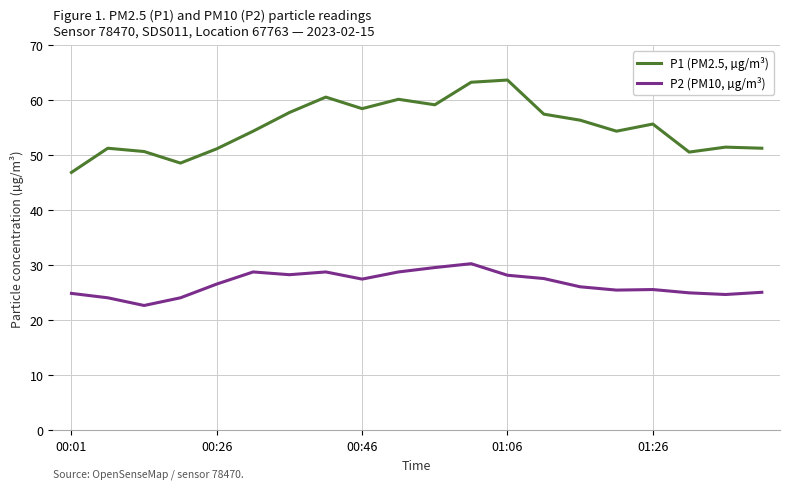

Which series has the largest total across all categories?

P1 (PM2.5, µg/m³)